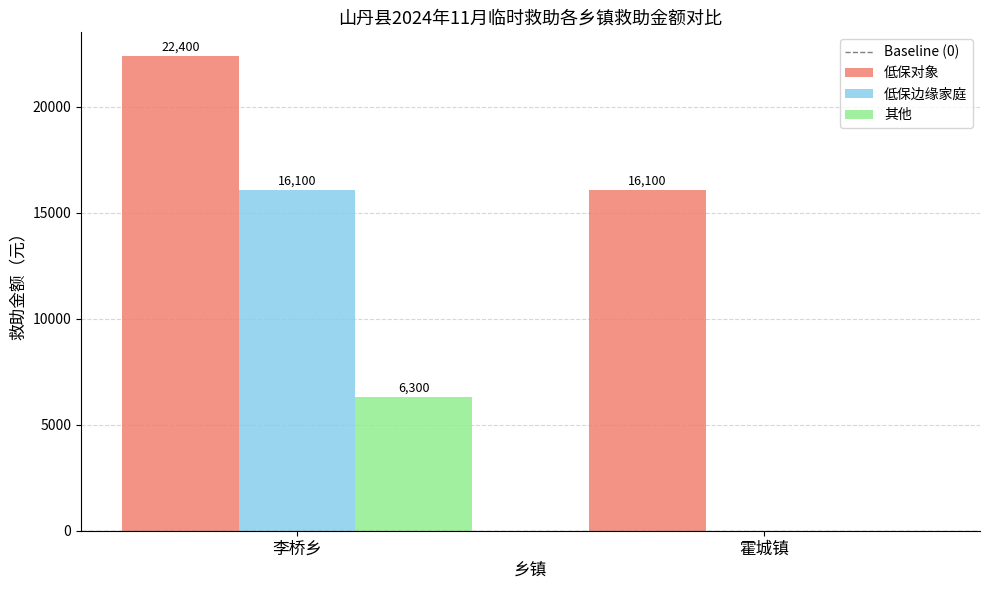

Which series changed the most between 李桥乡 and 霍城镇?

低保边缘家庭